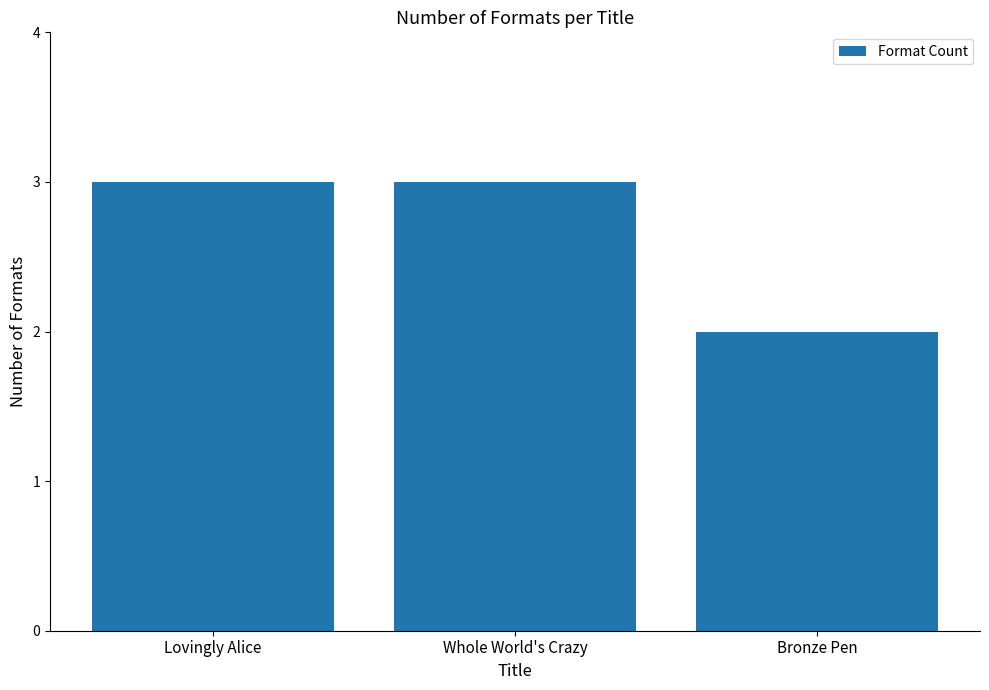

What is the label of the 1st bar from the left?

Lovingly Alice